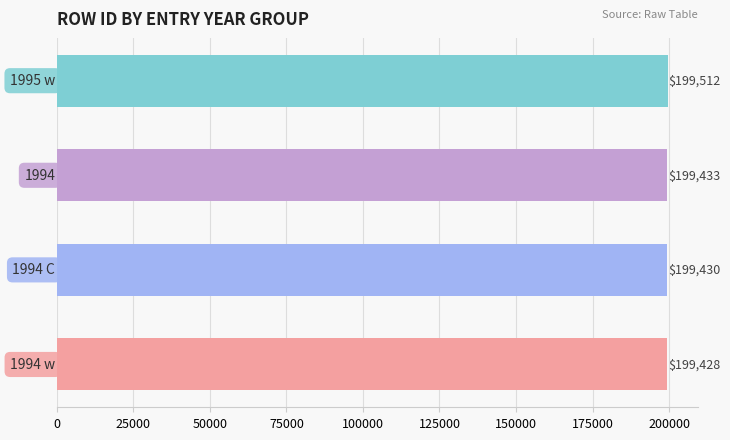

What is the greatest value displayed?

199512